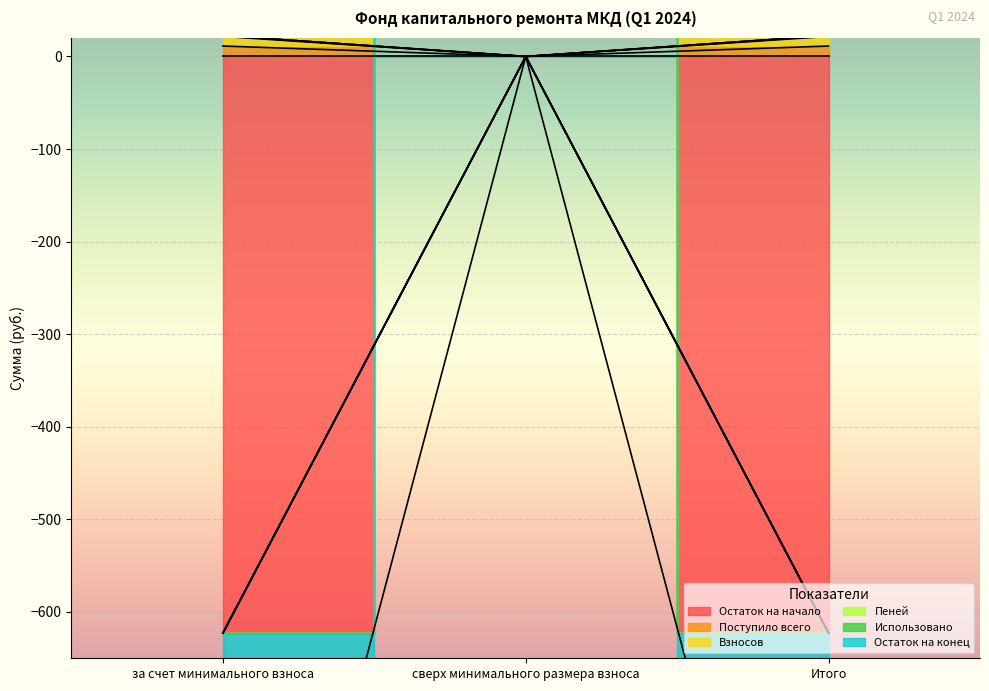

Is it true that Поступило всего equals -7.2 at сверх минимального размера взноса?

False